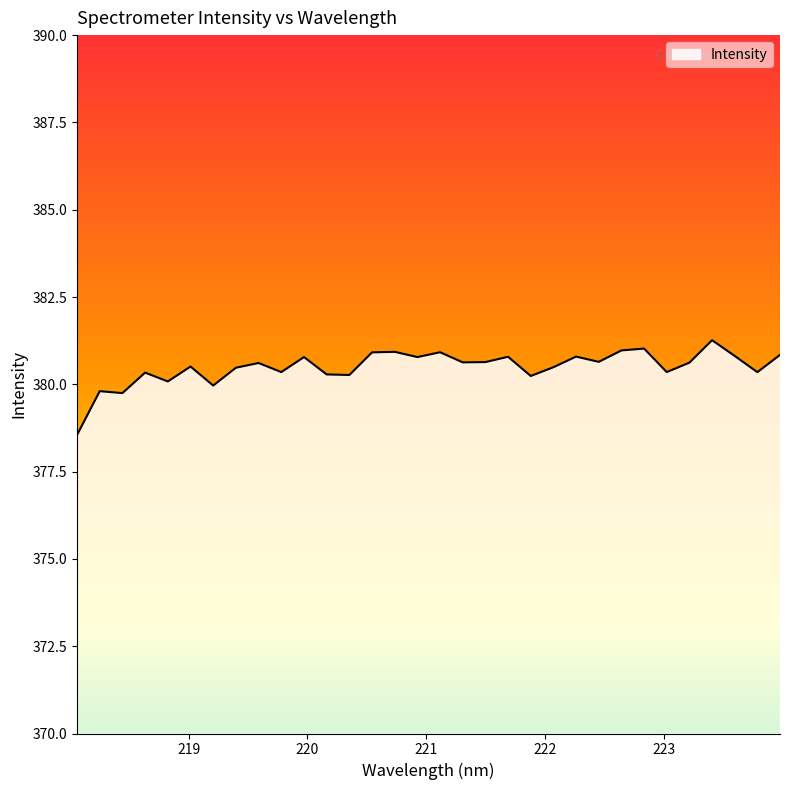

What is the maximum value shown in the chart?

381.3